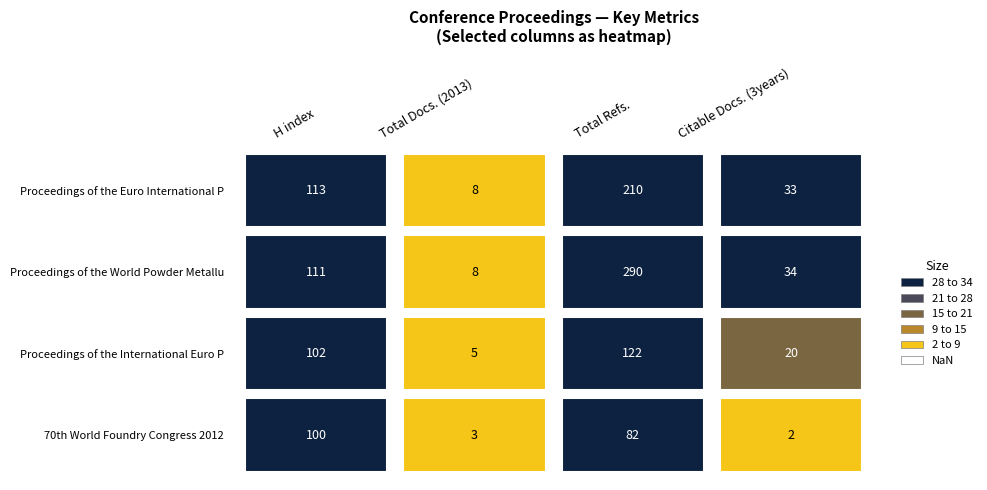

Is it true that Proceedings of the World Powder Metallu equals 15 at Citable Docs. (3years)?

False